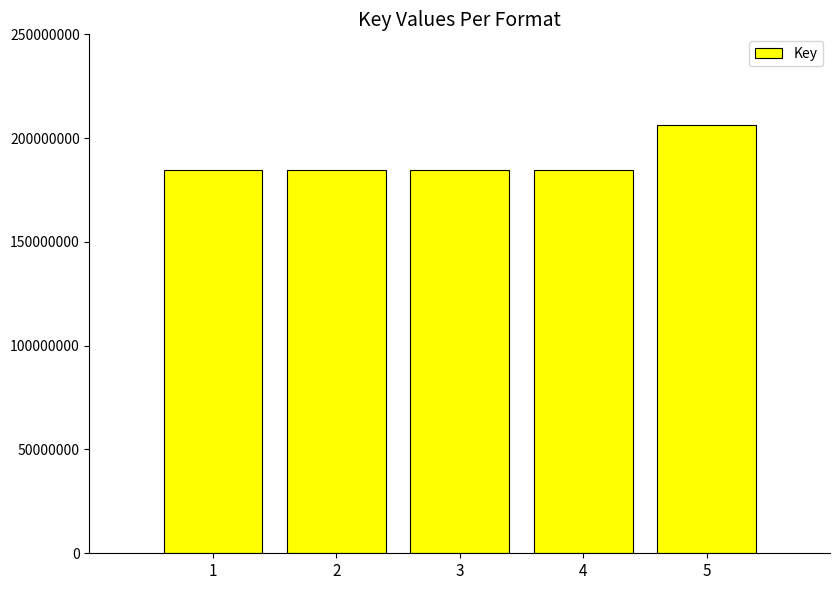

Which has a higher value, 4 or 5?

5